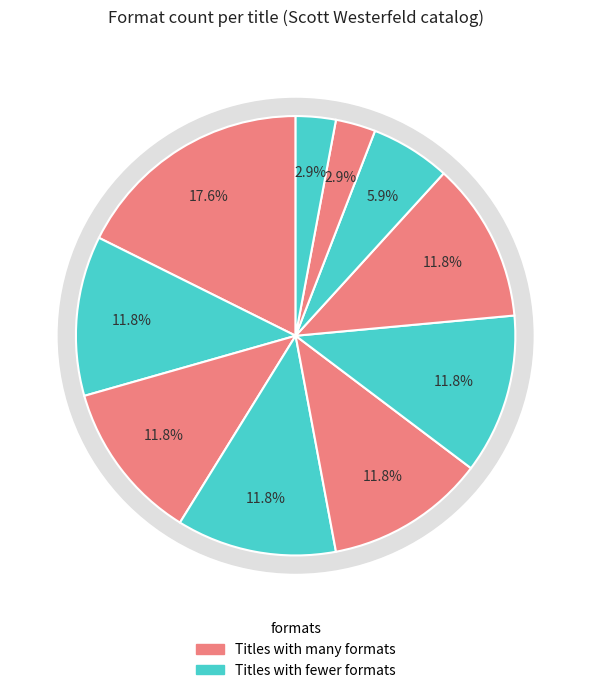

Does Pretties represent more than half of the total?

No